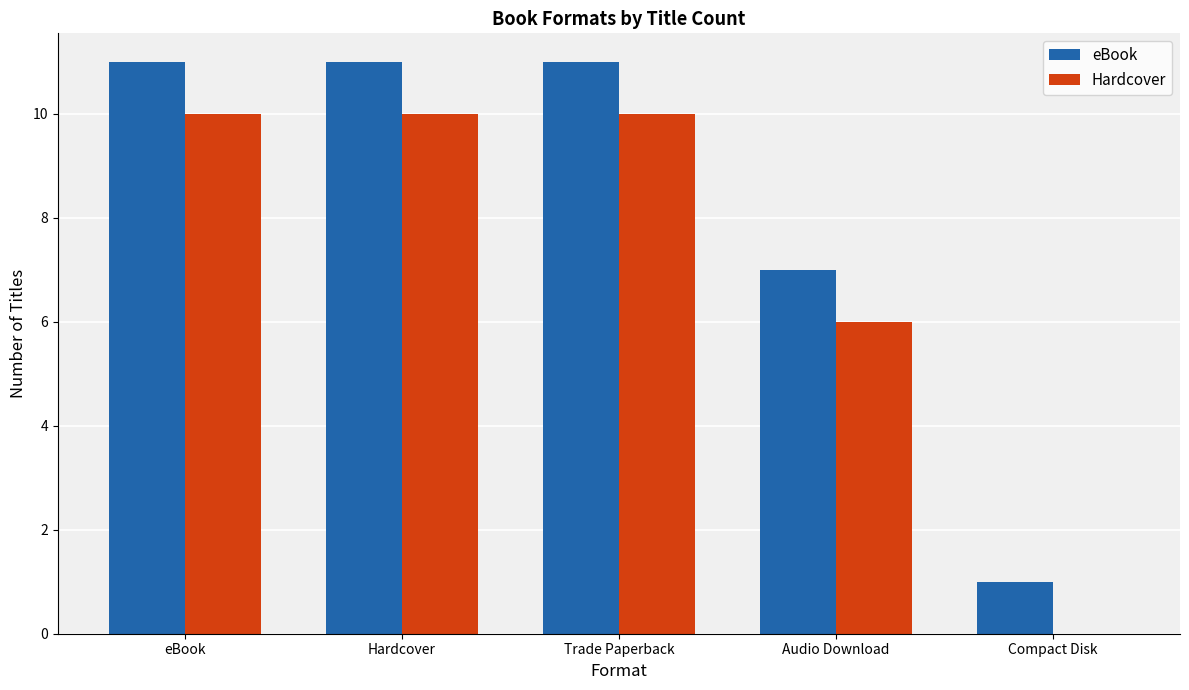

What is the maximum value for eBook?

11